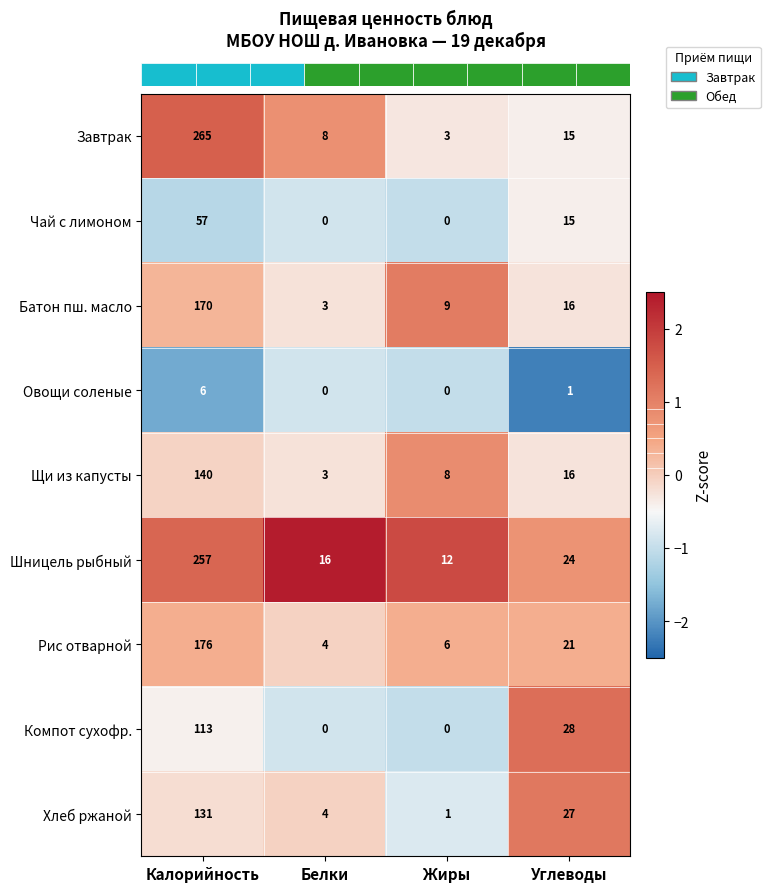

Which series has the largest range (max minus min)?

Завтрак